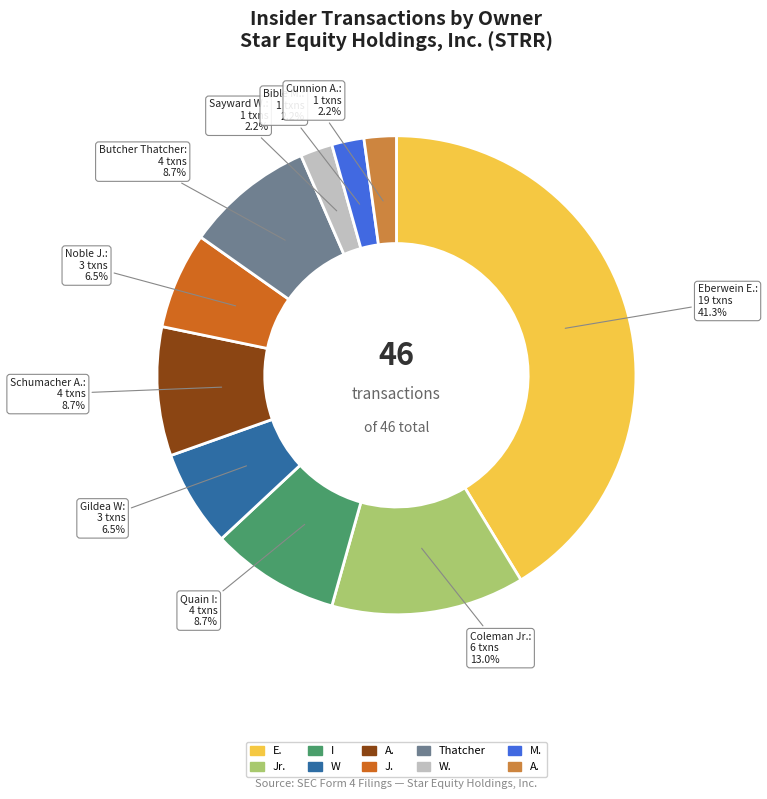

Does any single category account for the majority?

No